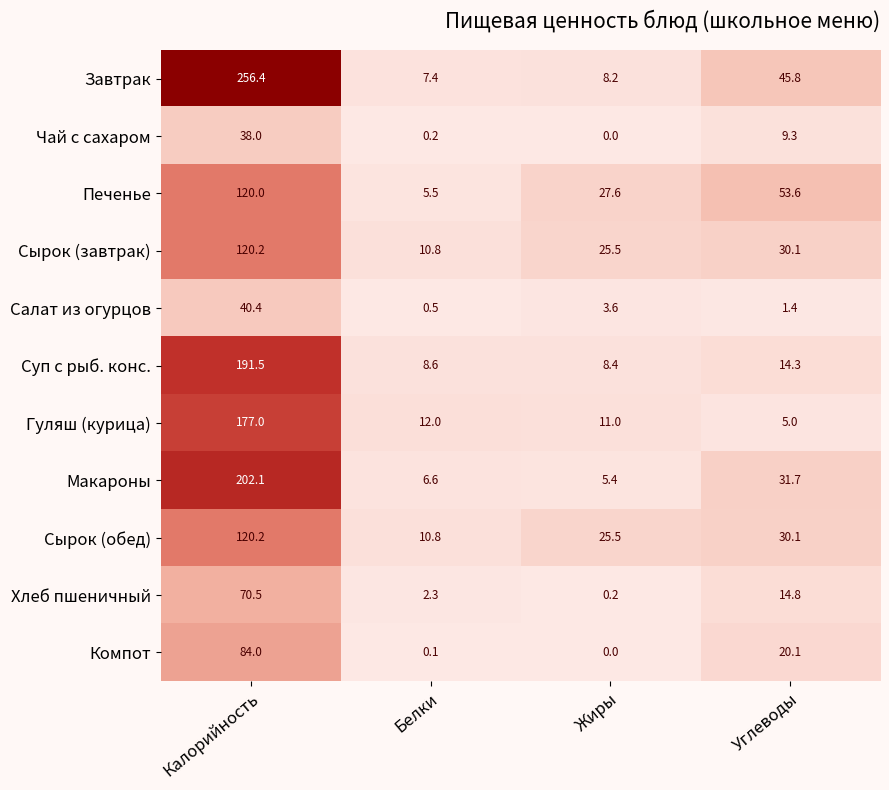

What is the spread (max minus min) of values at Калорийность?

218.4